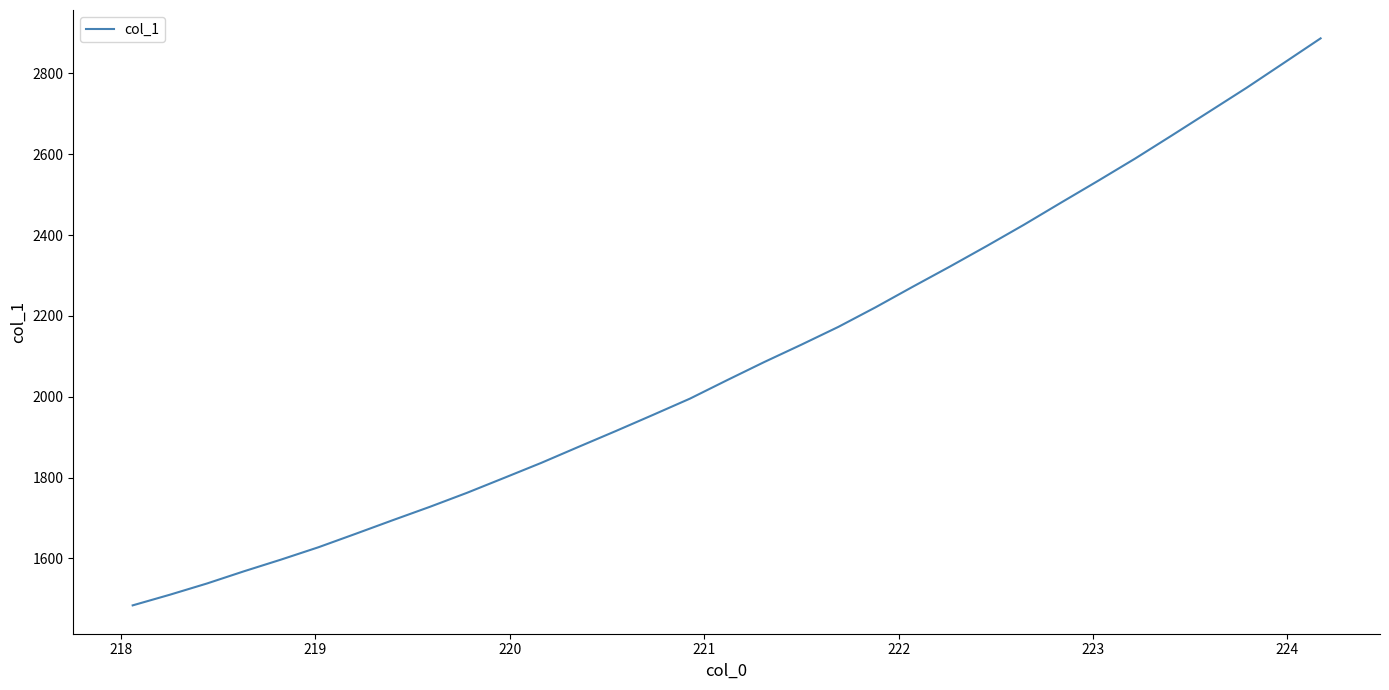

What is the smallest value displayed?

1483.6